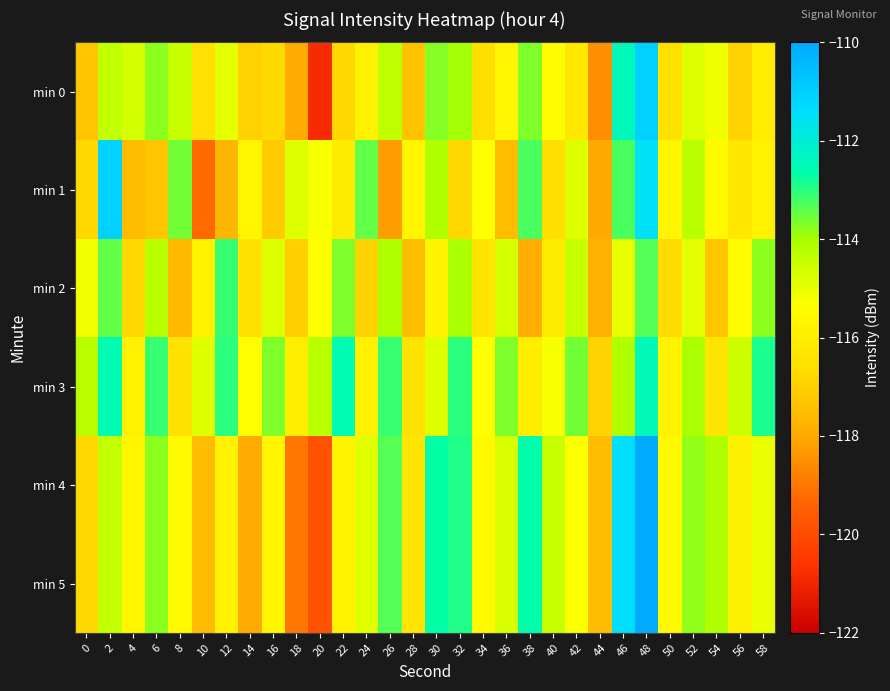

What is the total value across all series at 12?

-690.5